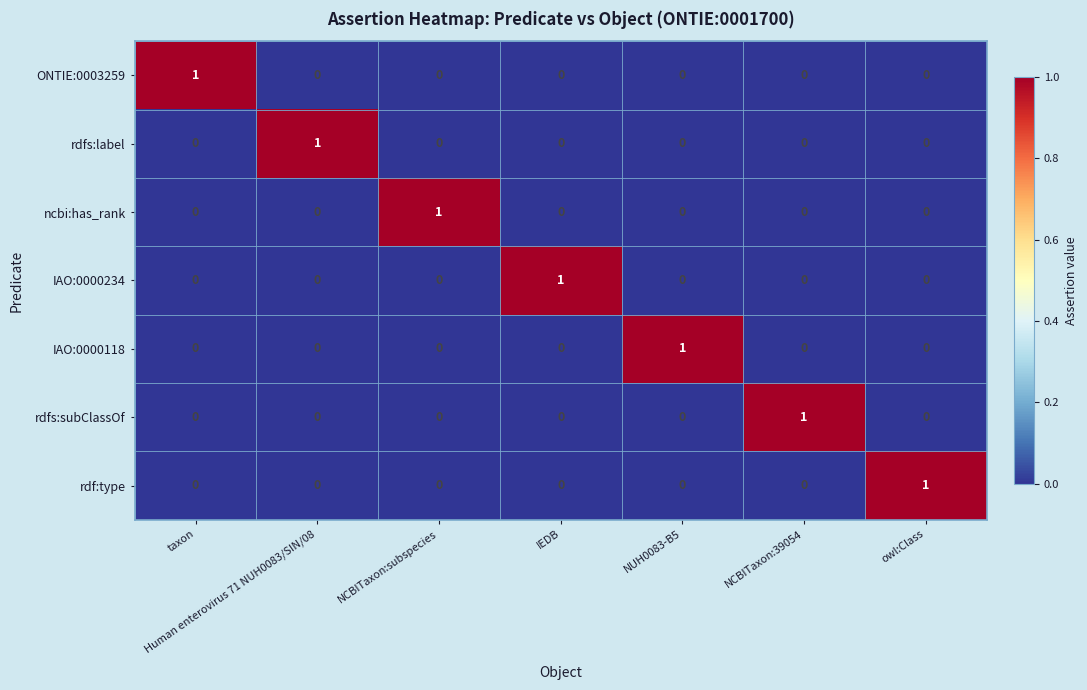

Count the IAO:0000234 values in the range 0 to 1.

7